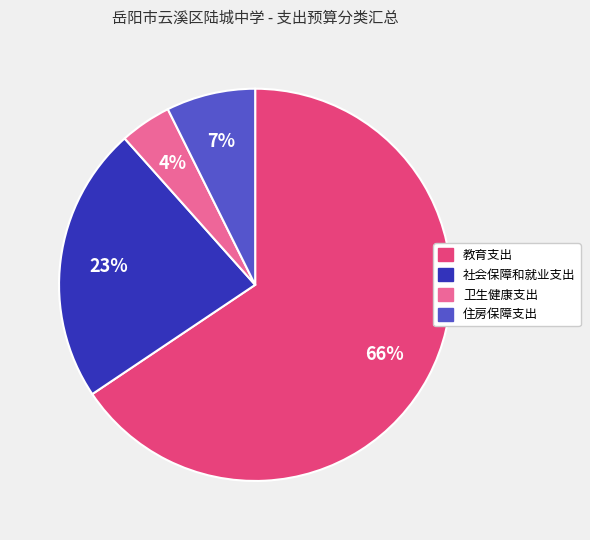

True or false: 教育支出 accounts for 66% of the total.

True